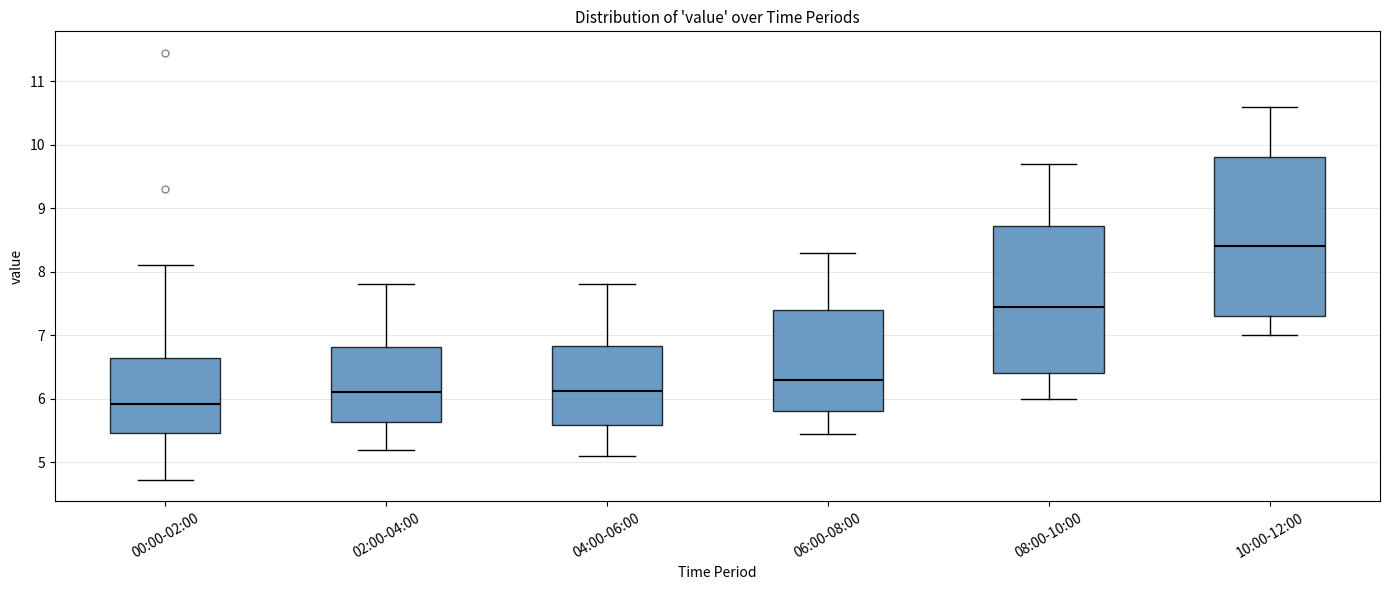

Reading left to right, read every box against the y-axis: the position of its median line, the range the box covers, and the ends of its whiskers. The values are not printed on the chart, so give them approximately, as read against the axis.

00:00-02:00: median 5.9, box 5.5 to 6.6, whiskers 4.7 to 8.1
02:00-04:00: median 6.1, box 5.6 to 6.8, whiskers 5.2 to 7.8
04:00-06:00: median 6.1, box 5.6 to 6.8, whiskers 5.1 to 7.8
06:00-08:00: median 6.3, box 5.8 to 7.4, whiskers 5.5 to 8.3
08:00-10:00: median 7.5, box 6.4 to 8.7, whiskers 6.0 to 9.7
10:00-12:00: median 8.4, box 7.3 to 9.8, whiskers 7.0 to 10.6